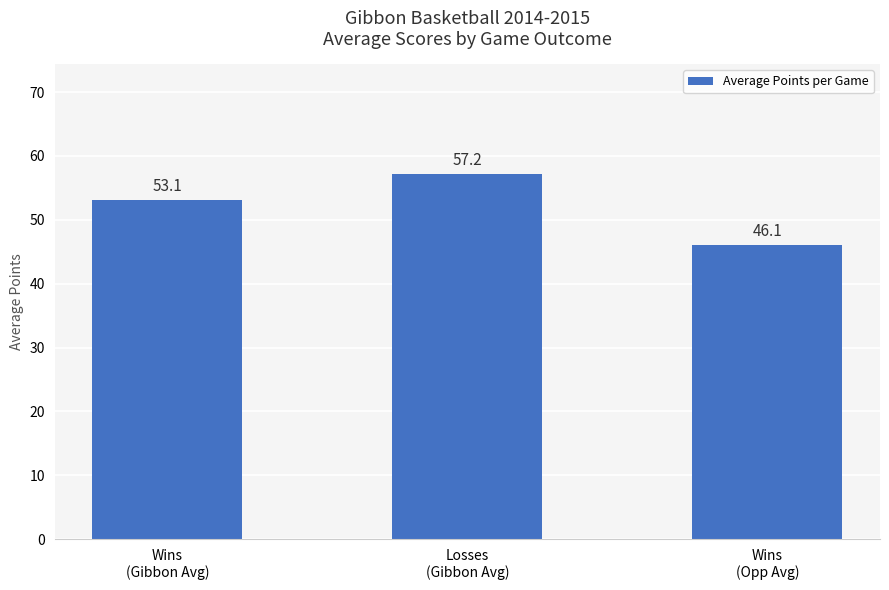

Reading left to right, list all the values displayed in this chart.

53.1	57.2	46.1